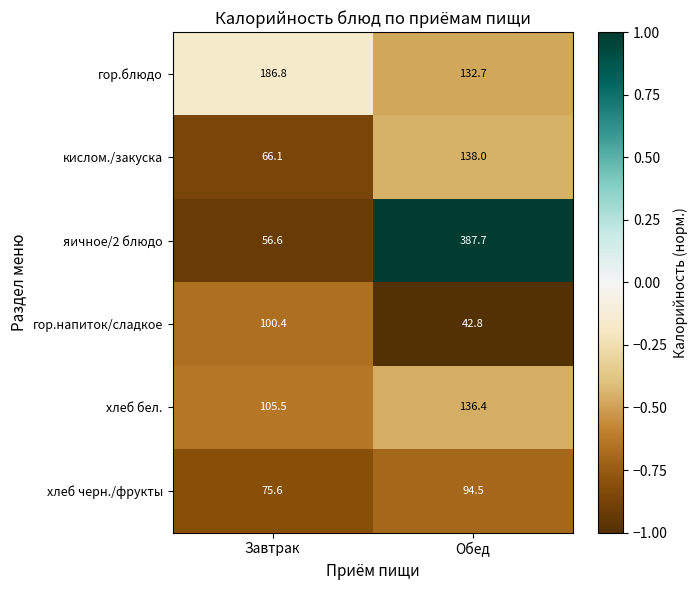

What is the total value across all series at Обед?

932.1